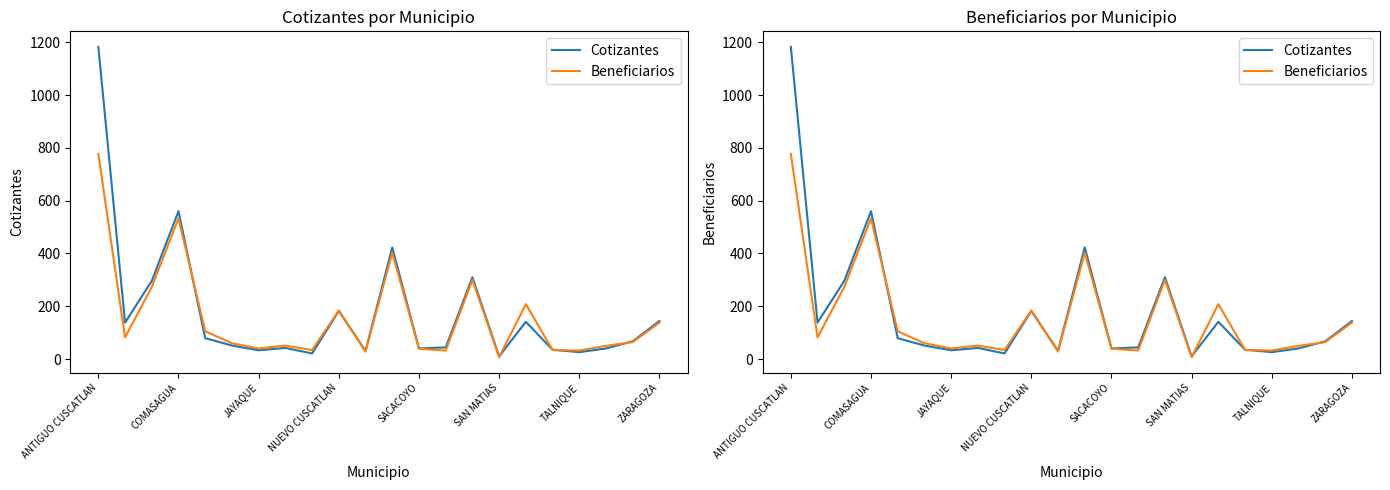

What are all the series names shown in the legend?

Cotizantes, Beneficiarios